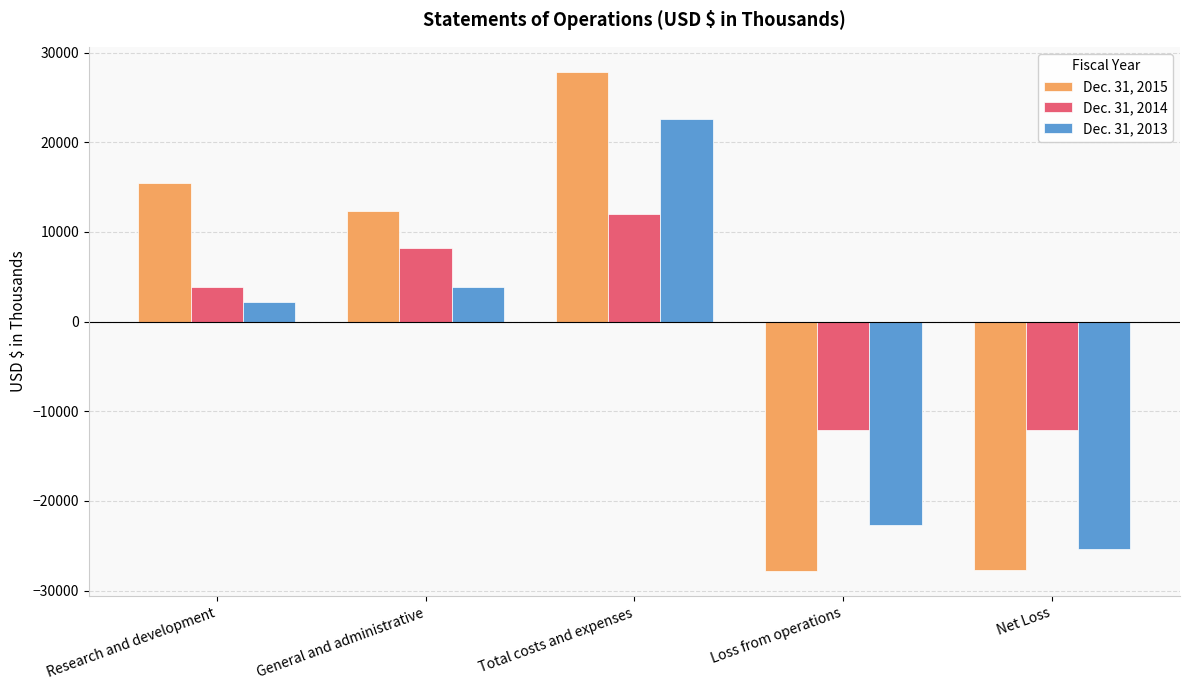

What is the difference between the maximum and second lowest values in the Dec. 31, 2014 series?

24076